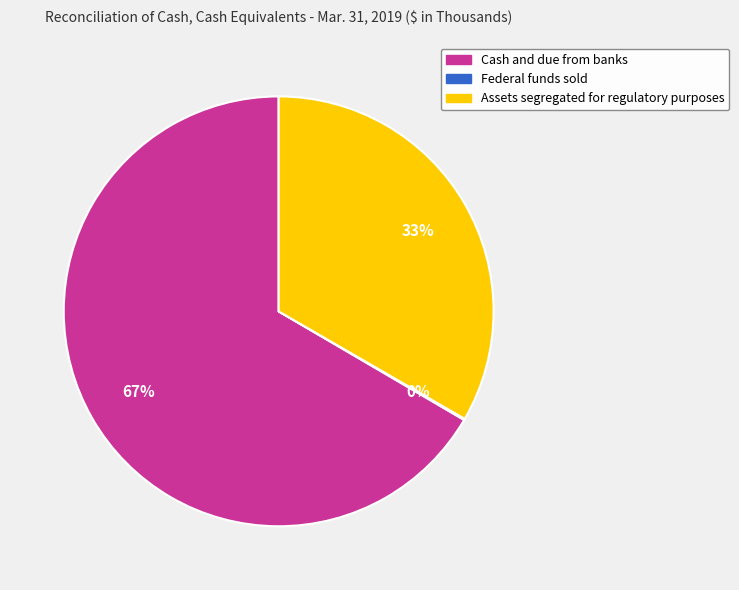

The Assets segregated for regulatory purposes slice represents 19% of the pie. True or false?

False